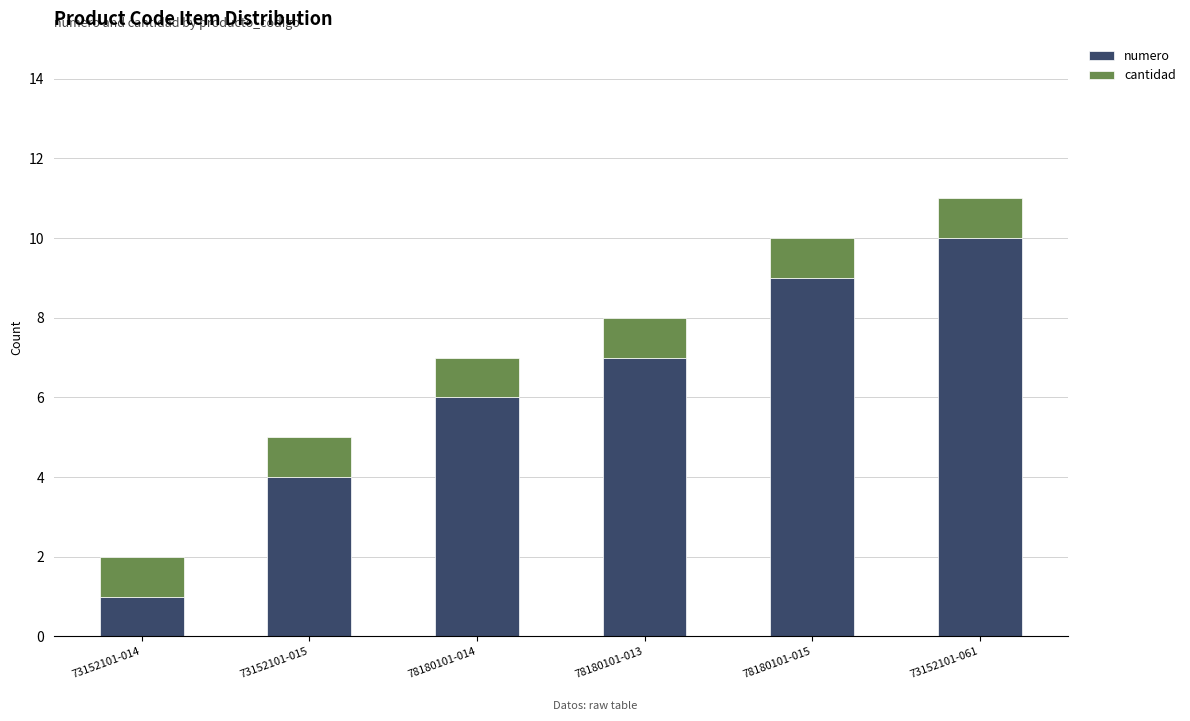

What is the average value of the numero series?

6